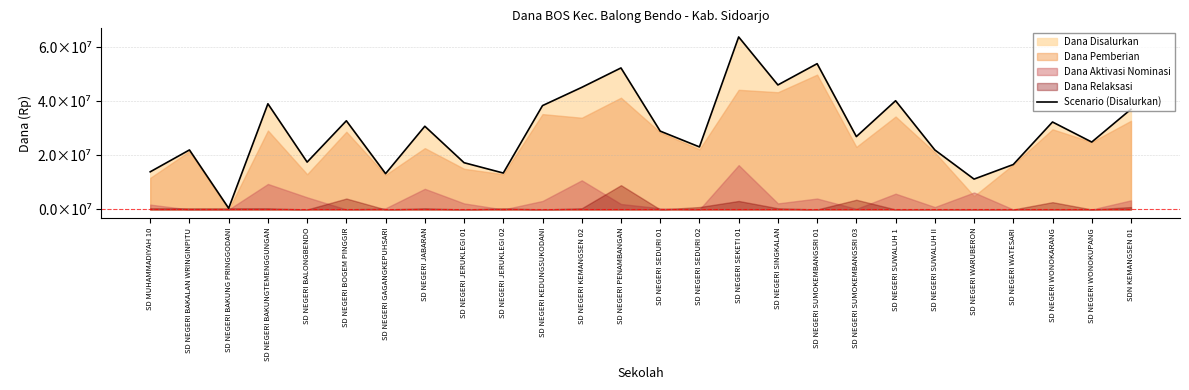

The chart shows a value of 7181469 at SD NEGERI WARUBERON. True or false?

False